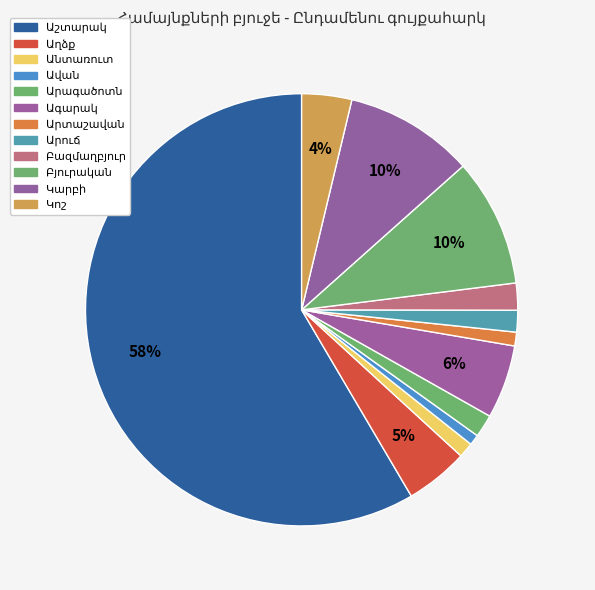

Count the number of slices in the pie.

12